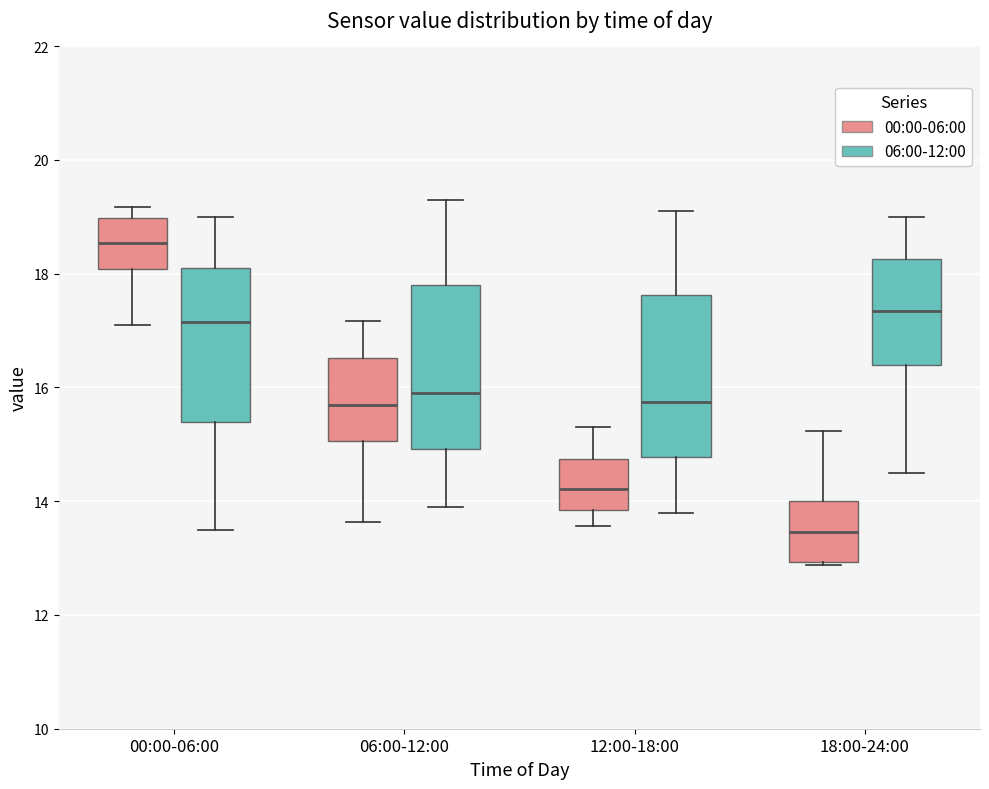

Reading left to right, read every box against the y-axis: the position of its median line, the range the box covers, and the ends of its whiskers. The values are not printed on the chart, so give them approximately, as read against the axis.

00:00-06:00 (00:00-06:00): median 18.6, box 18.0 to 19.0, whiskers 17.2 to 19.2
00:00-06:00 (06:00-12:00): median 17.2, box 15.4 to 18.2, whiskers 13.6 to 19.0
06:00-12:00 (00:00-06:00): median 15.6, box 15.0 to 16.6, whiskers 13.6 to 17.2
06:00-12:00 (06:00-12:00): median 16.0, box 15.0 to 17.8, whiskers 14.0 to 19.4
12:00-18:00 (00:00-06:00): median 14.2, box 13.8 to 14.8, whiskers 13.6 to 15.4
12:00-18:00 (06:00-12:00): median 15.8, box 14.8 to 17.6, whiskers 13.8 to 19.2
18:00-24:00 (00:00-06:00): median 13.4, box 13.0 to 14.0, whiskers 12.8 to 15.2
18:00-24:00 (06:00-12:00): median 17.4, box 16.4 to 18.2, whiskers 14.6 to 19.0